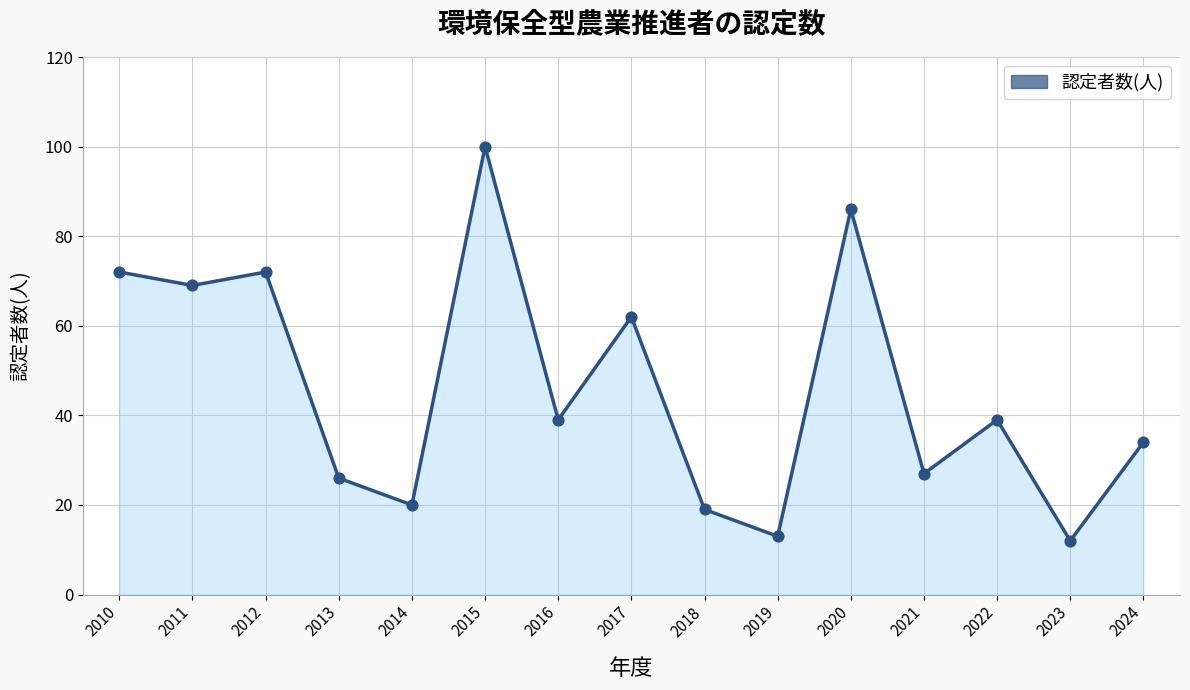

What is the change in value from 2010 to 2016?

-33